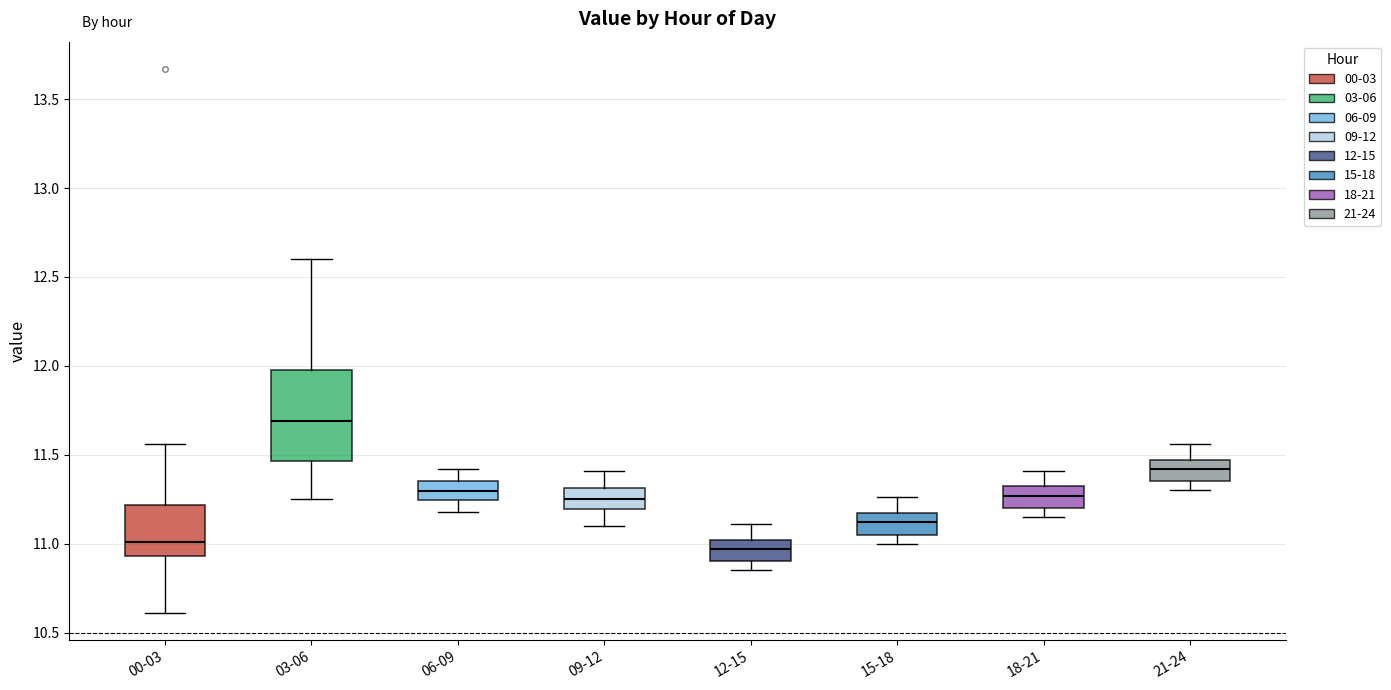

Which box has the highest median line?

03-06